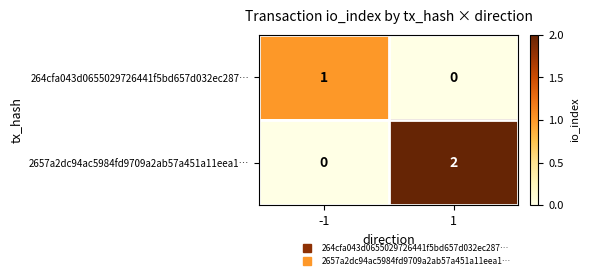

Is it true that 2657a2dc94ac5984fd9709a2ab57a451a11eea1… equals -1 at -1?

False